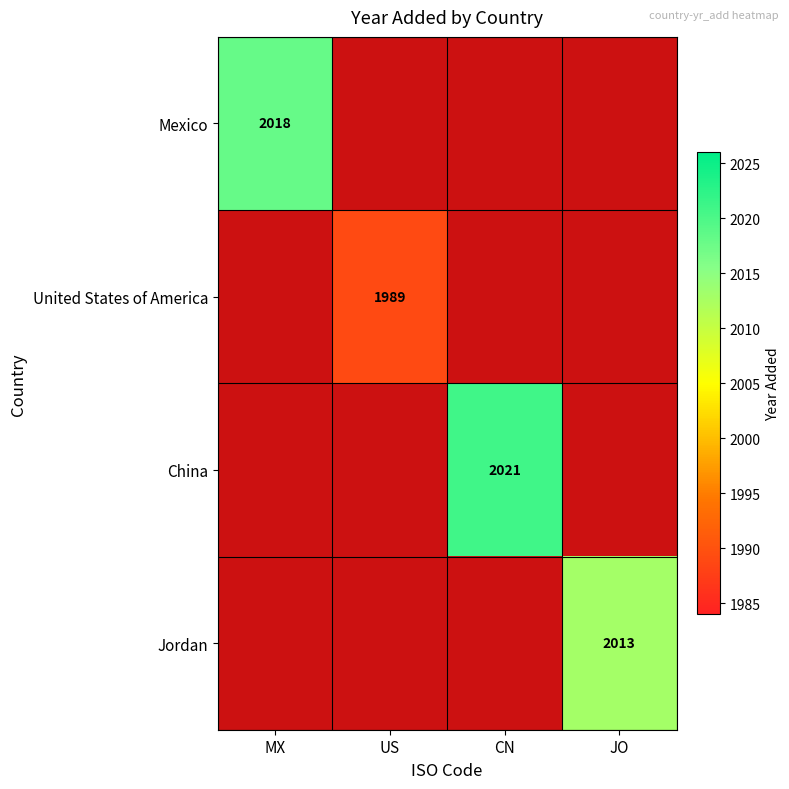

True or false: Mexico has a value of 2018 at MX.

True